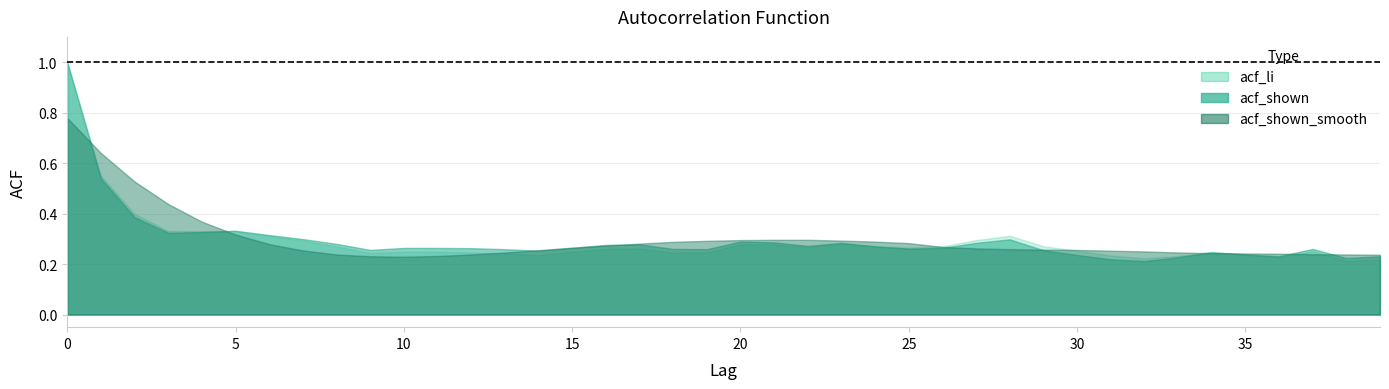

Which series has the largest total across all categories?

acf_shown_smooth